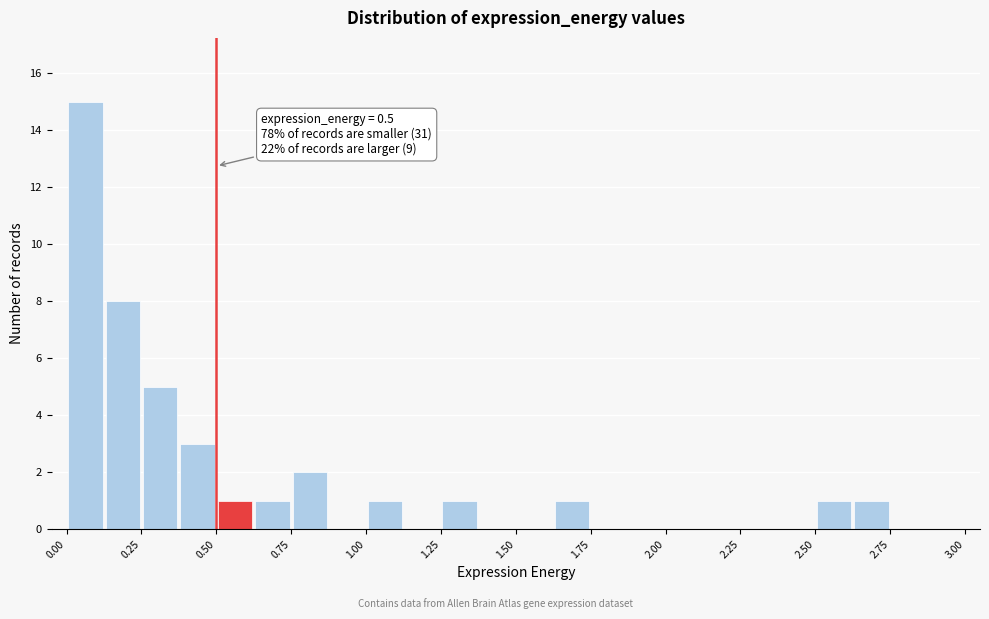

Read against the x-axis, roughly where is the centre of the tallest bar?

0.05